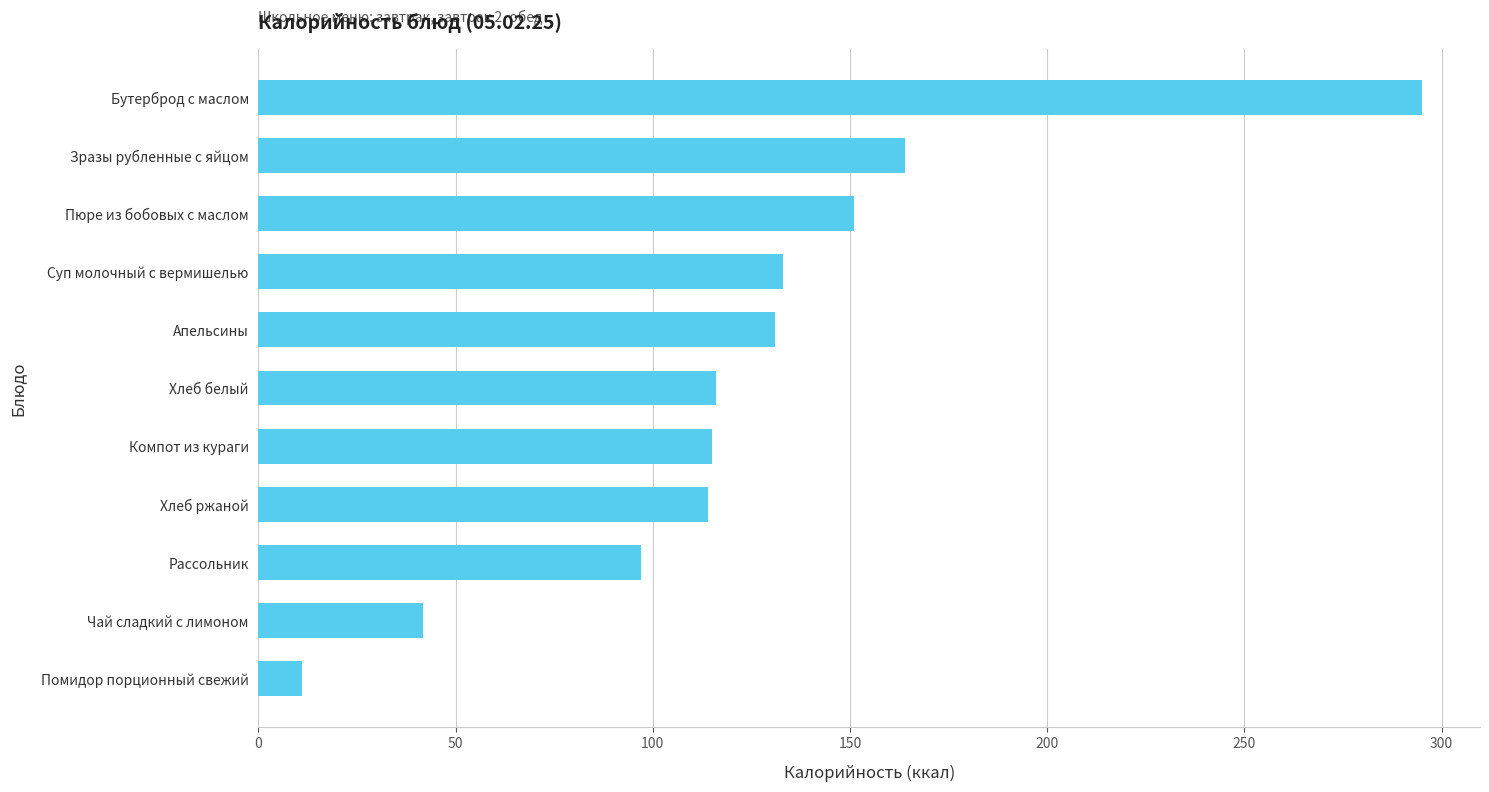

How many data points are less than 116?

5